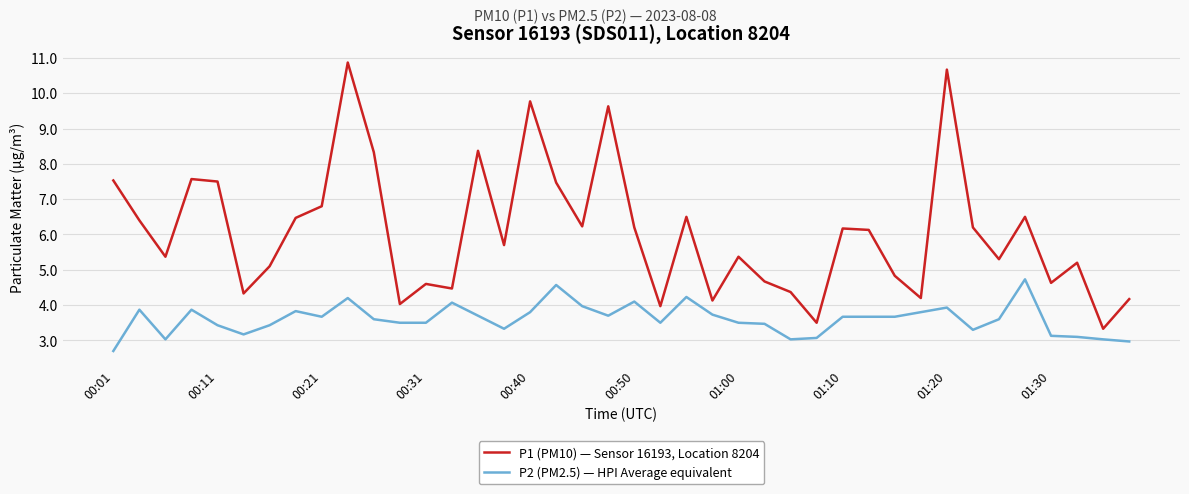

Which series has the largest total across all categories?

P1 (PM10) — Sensor 16193, Location 8204